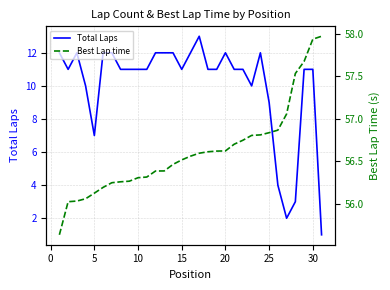

Reading left to right, what are all the values shown in this chart?

Total Laps: 12.0	11.0	12.0	10.0	7.0	12.0	12.0	11.0	11.0	11.0	11.0	12.0	12.0	12.0	11.0	12.0	13.0	11.0	11.0	12.0	11.0	11.0	10.0	12.0	9.0	4.0	2.0	3.0	11.0	11.0	1.0
Best Lap time: 55.6	56.0	56.0	56.1	56.1	56.2	56.2	56.3	56.3	56.3	56.3	56.4	56.4	56.5	56.5	56.6	56.6	56.6	56.6	56.6	56.7	56.7	56.8	56.8	56.8	56.9	57.1	57.5	57.7	57.9	58.0